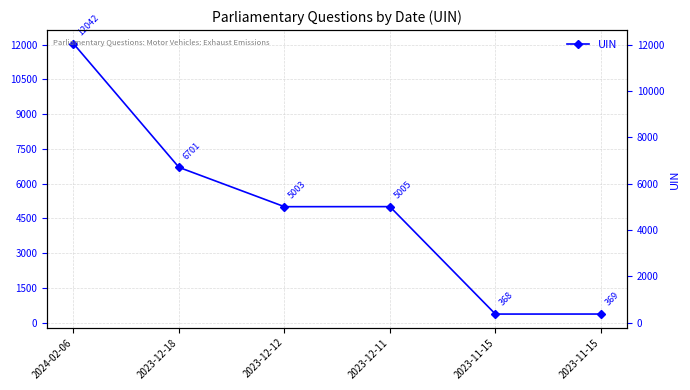

Rank the categories by value from highest to lowest.

2024-02-06, 2023-12-18, 2023-12-11, 2023-12-12, 2023-11-15, 2023-11-15